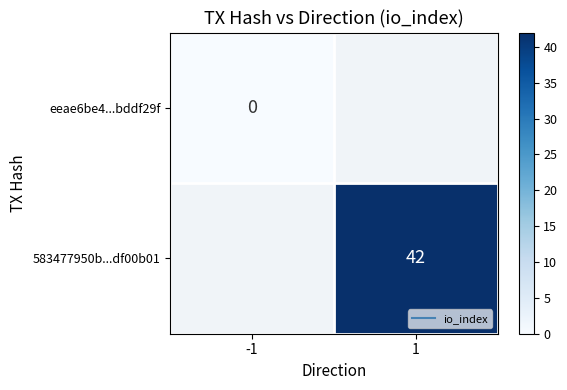

At how many categories does at least one series exceed 2?

1